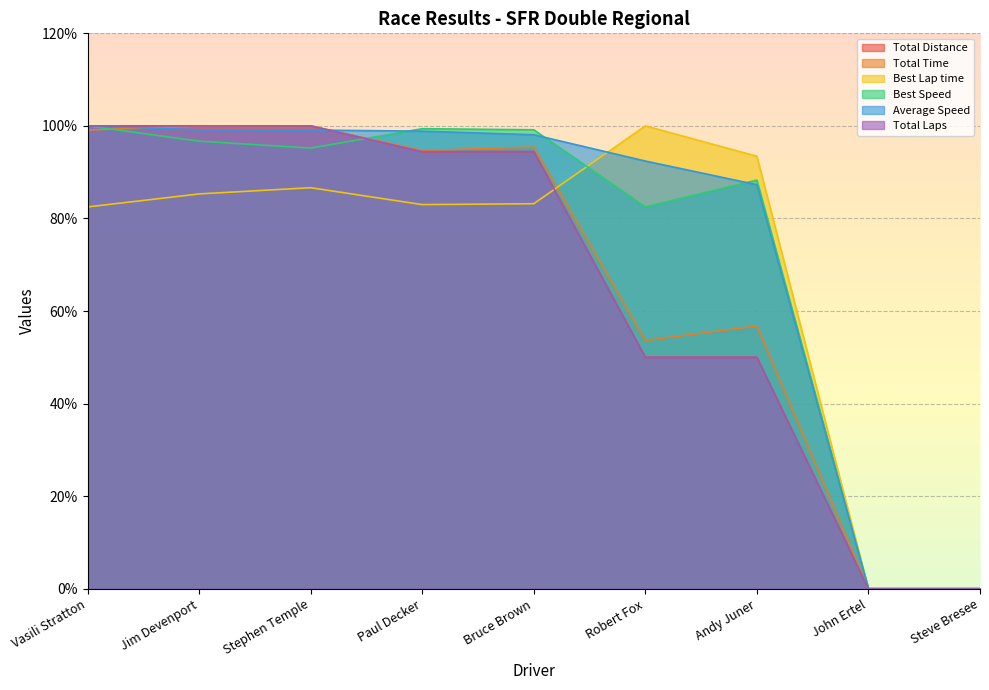

How many values in the Best Lap time series are below 83?

4